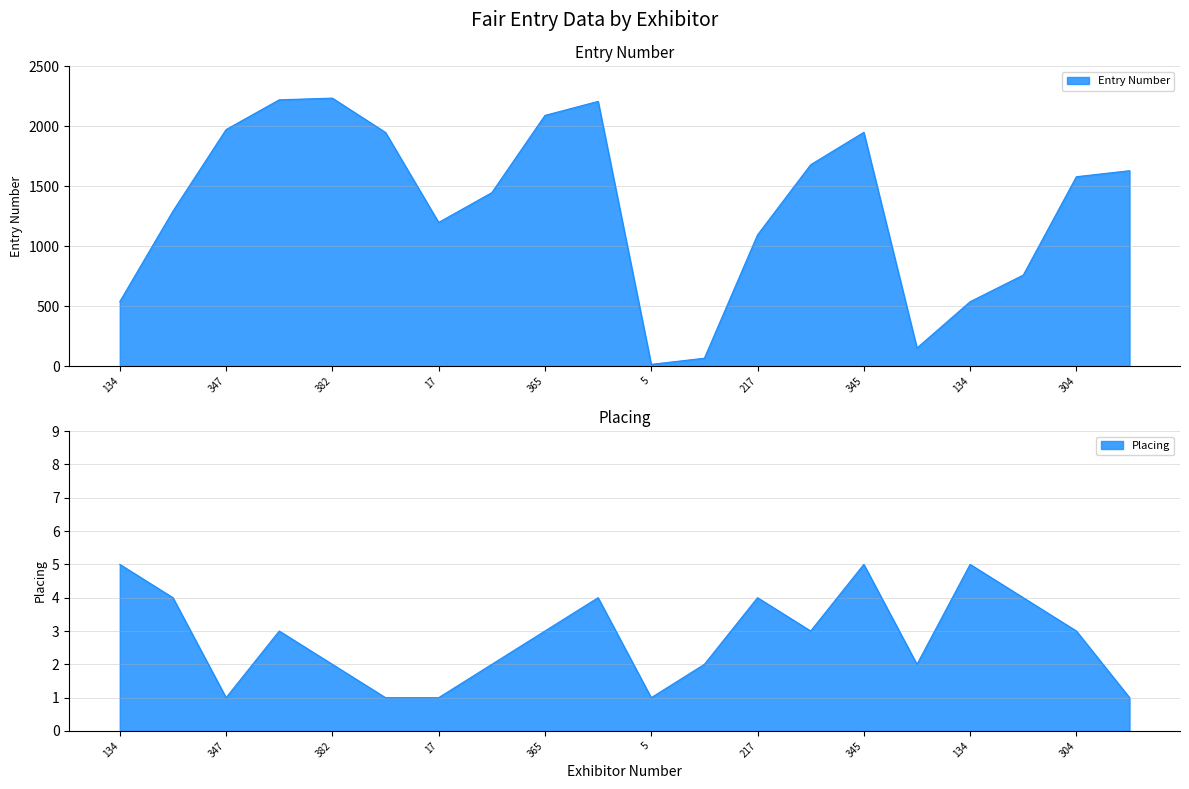

Between 11 and 175, which series saw the biggest shift?

Entry Number